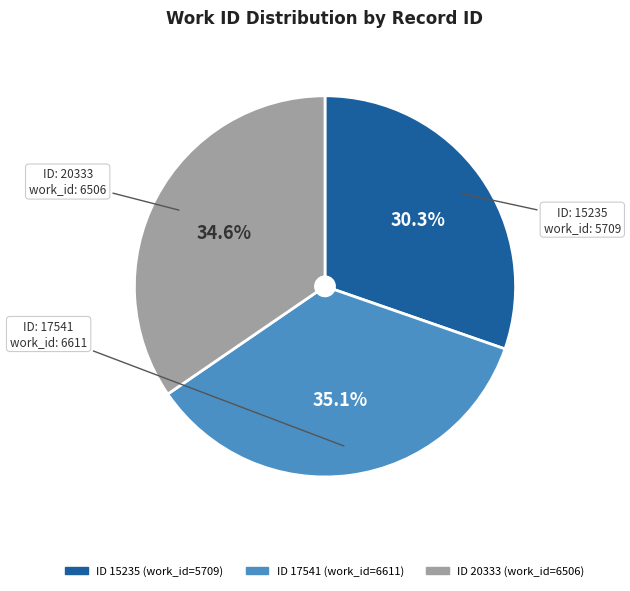

Does any single category account for the majority?

No